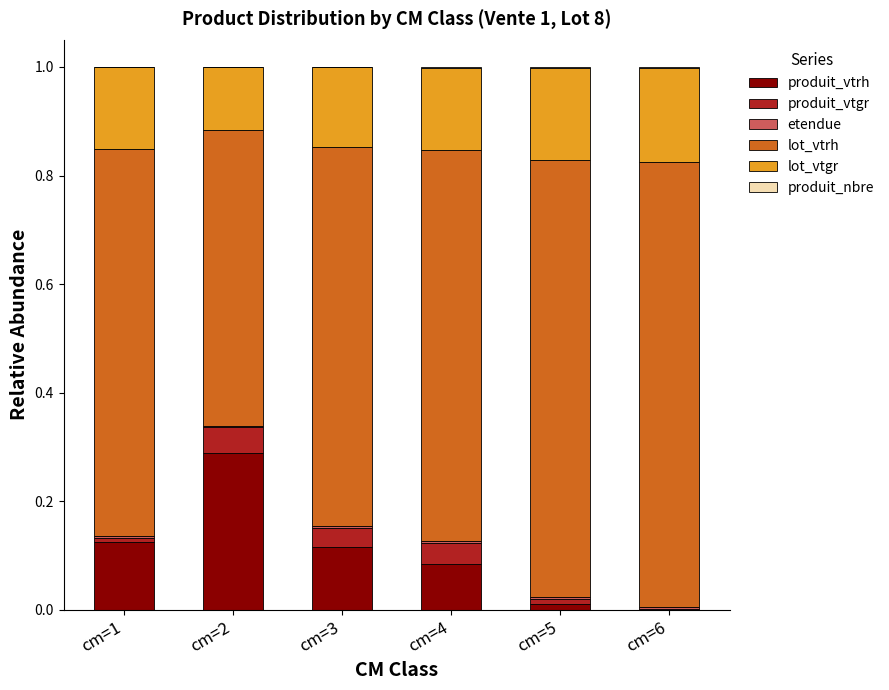

At which label does produit_vtrh reach its peak?

cm=2